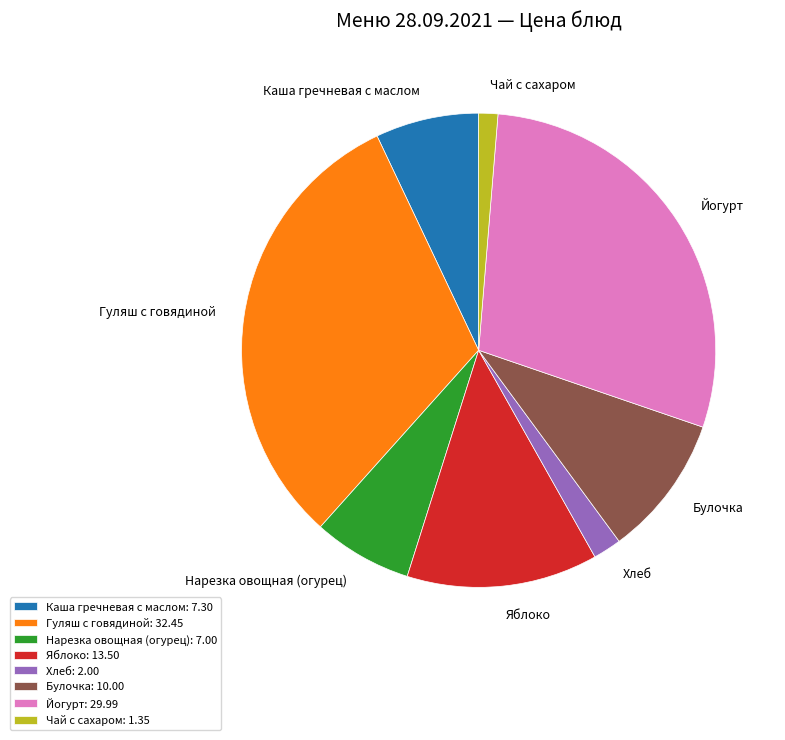

What is the ratio of the value at Йогурт to the value at Чай с сахаром?

22.2